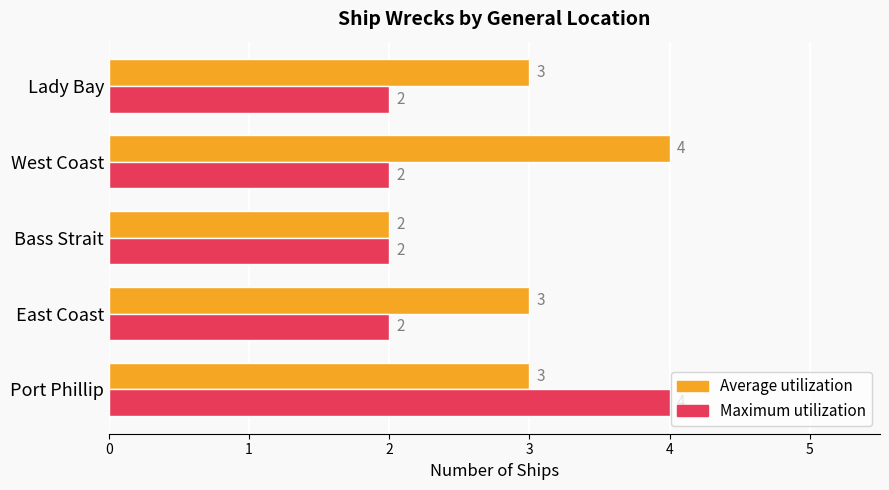

The value of Average utilization at East Coast is 2. True or false?

False